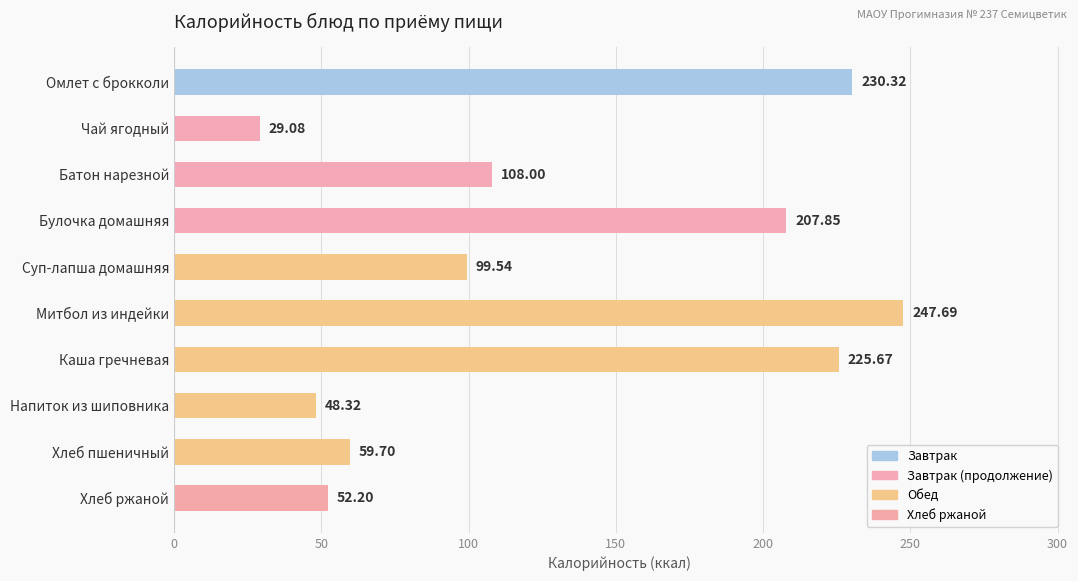

What is the greatest value displayed?

247.7